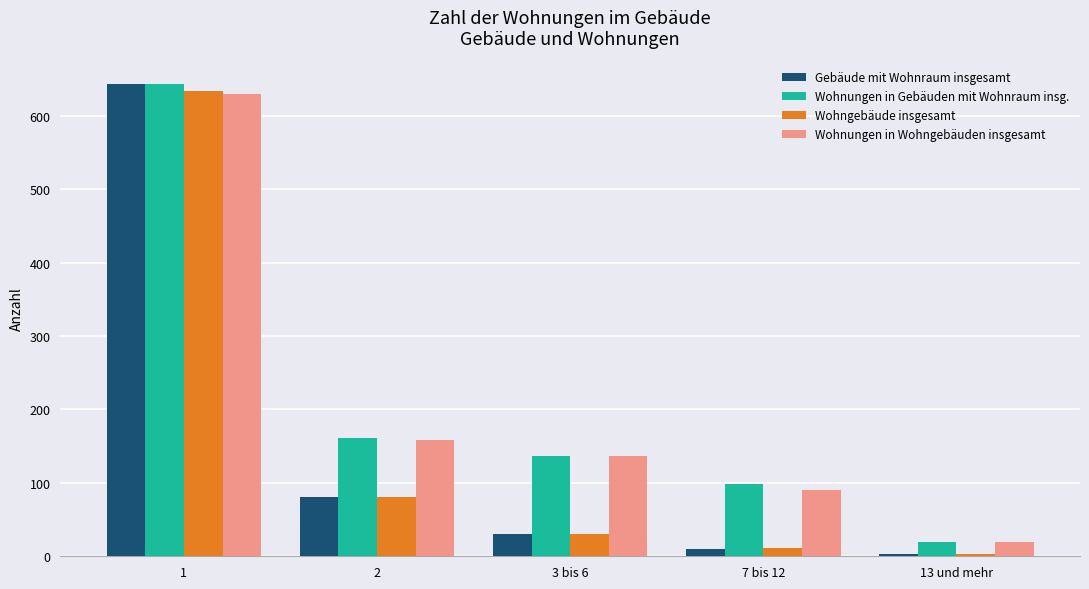

Where is Gebäude mit Wohnraum insgesamt nearest to the value 323?

2